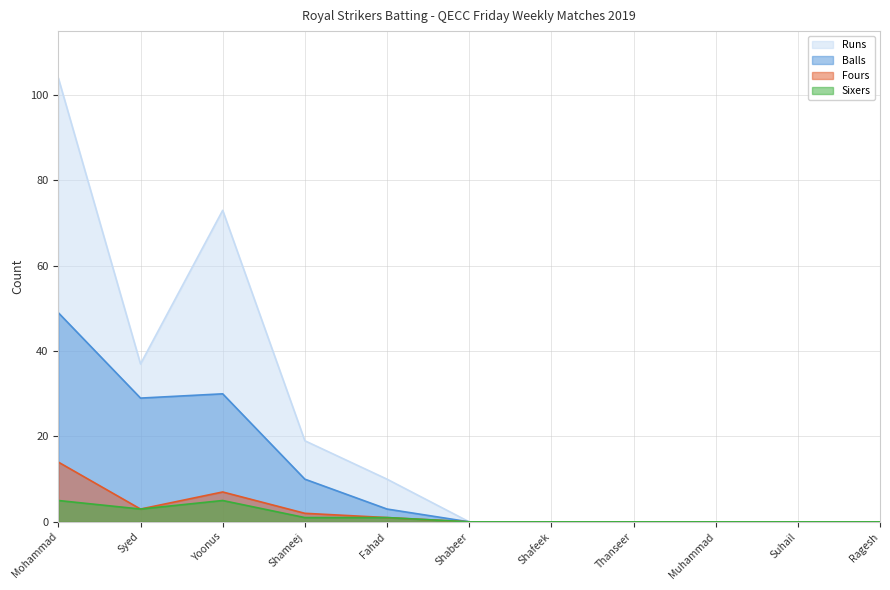

Which series changed the most between Mohammad and Ragesh?

Runs